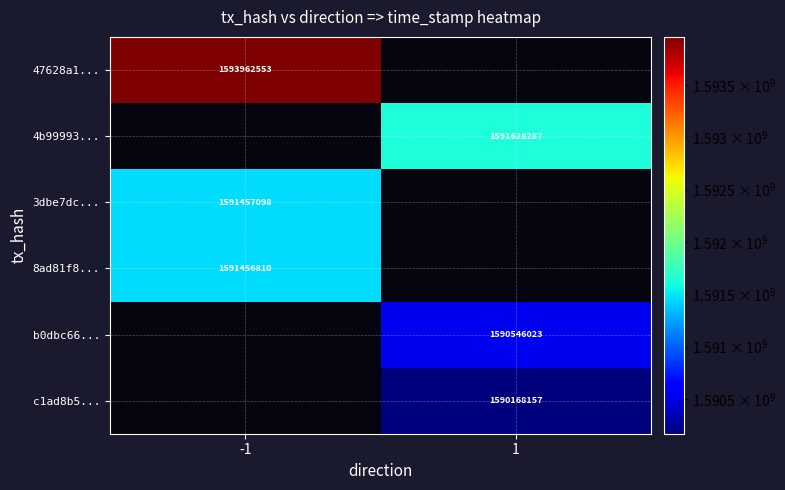

What is the difference between the highest and lowest values at -1?

2505743.0